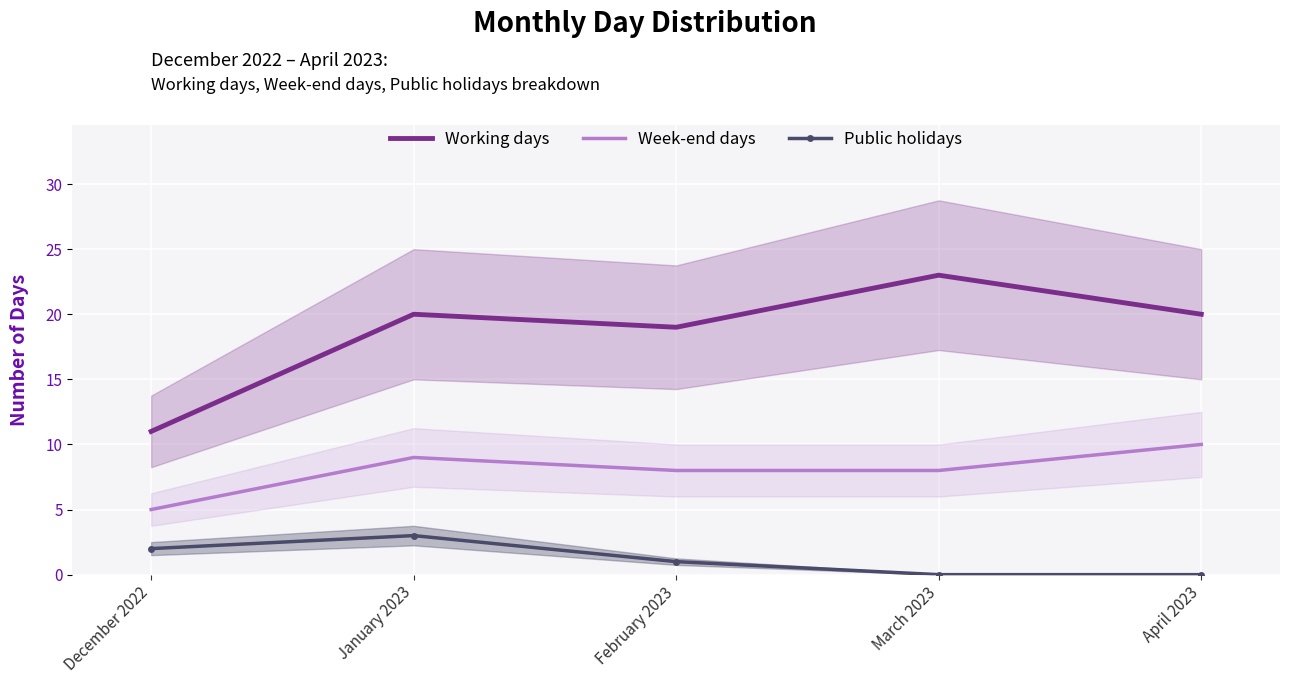

What is the label of the 1st point from the left?

December 2022